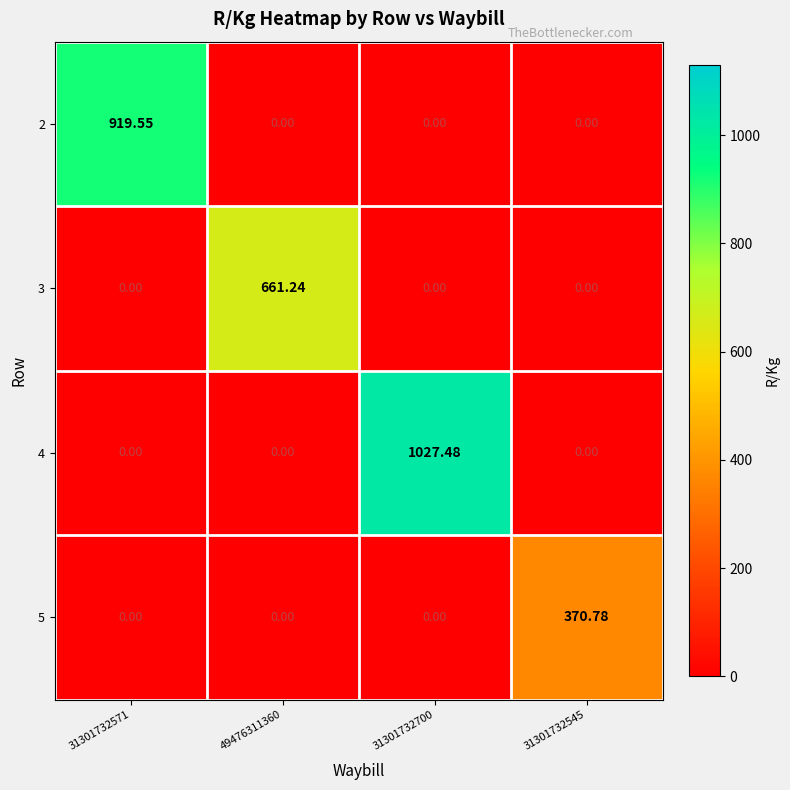

List the series in order of their peak value, highest first.

4, 2, 3, 5